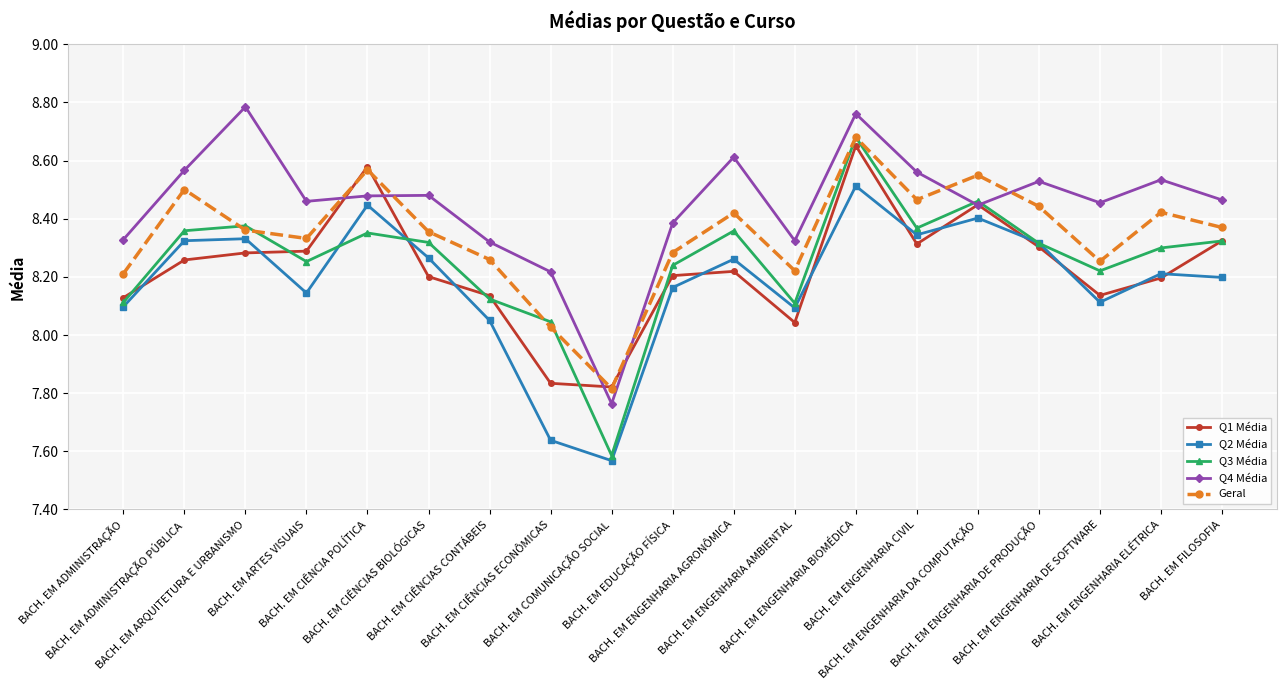

Which series has the largest range (max minus min)?

Q3 Média